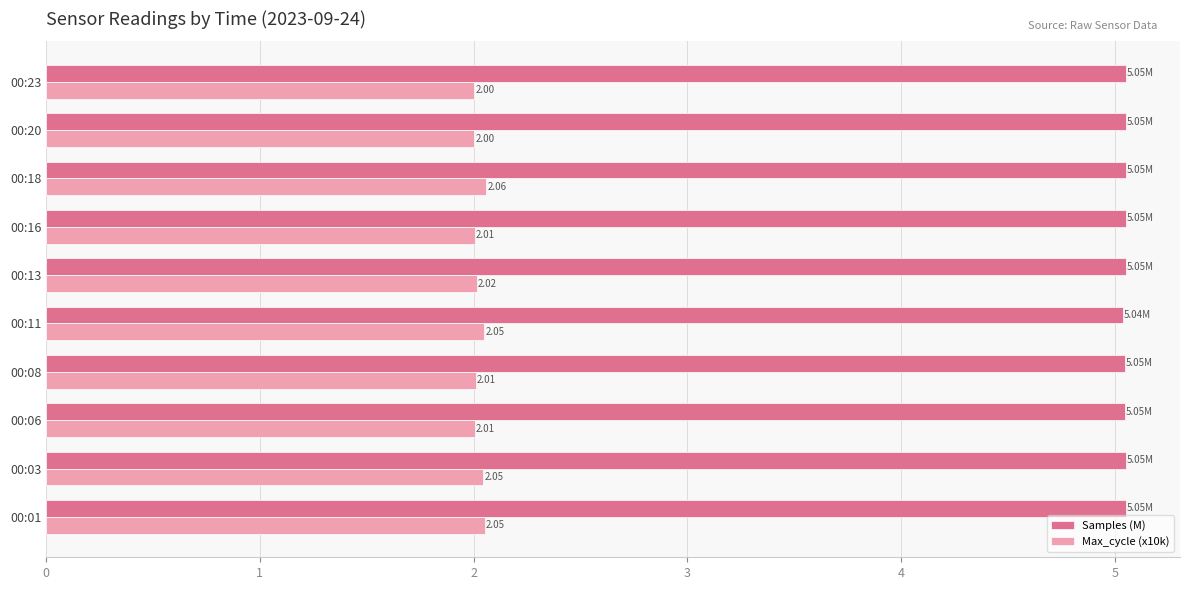

What is the spread (max minus min) of values at 00:16?

3.0